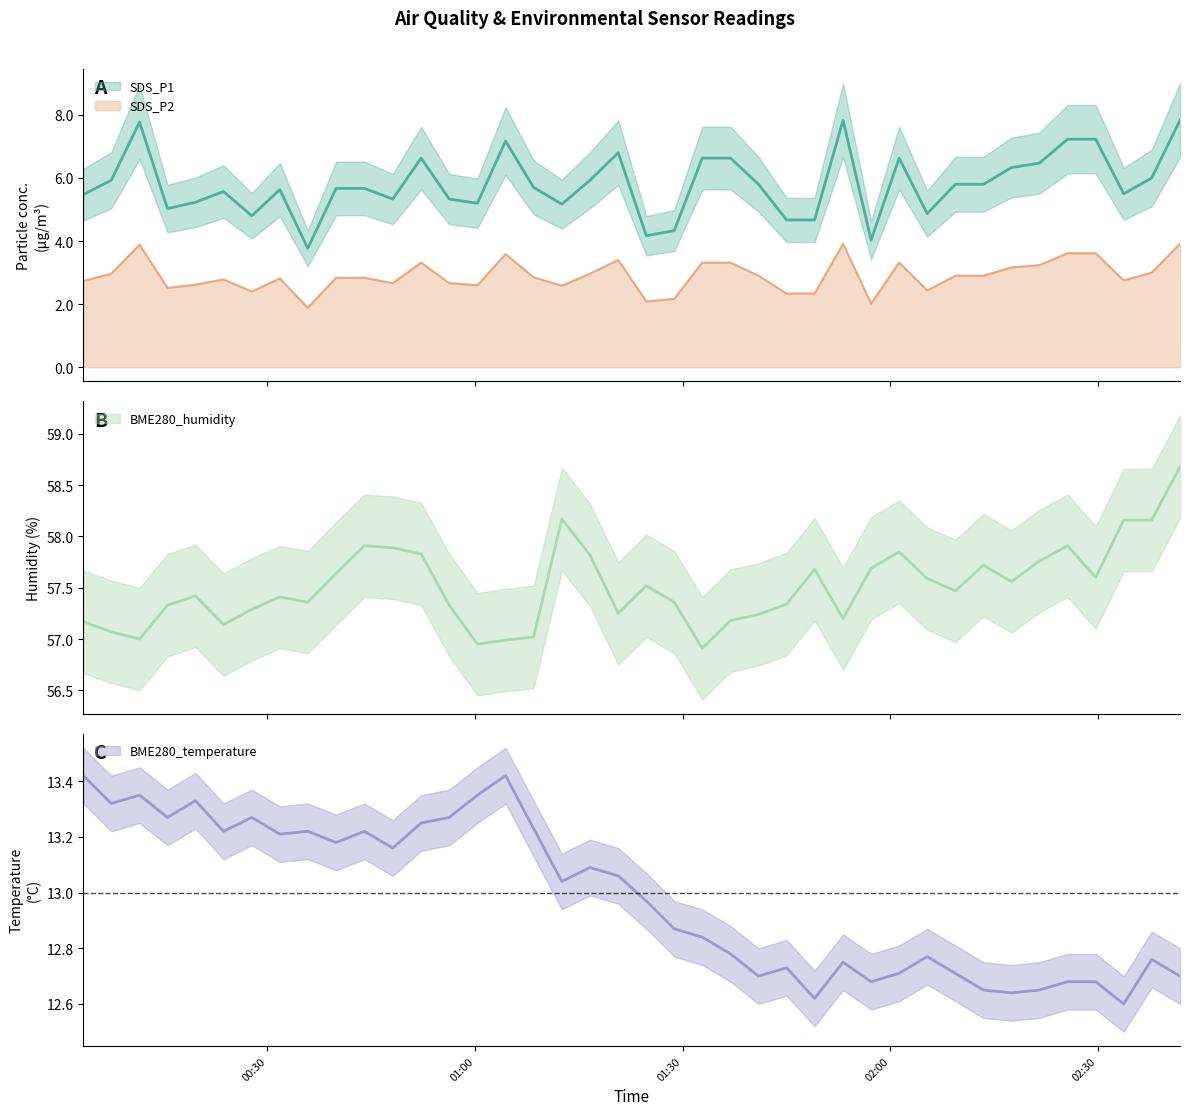

In BME280_temperature, how many points are higher than both neighbors (excluding endpoints)?

11